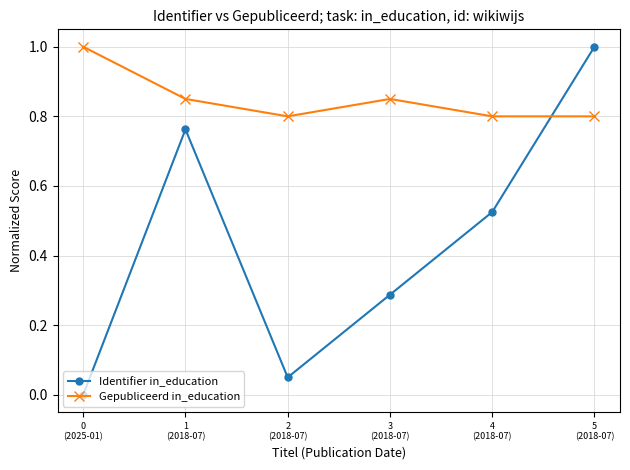

How many interior local valleys does the Identifier in_education series have?

1